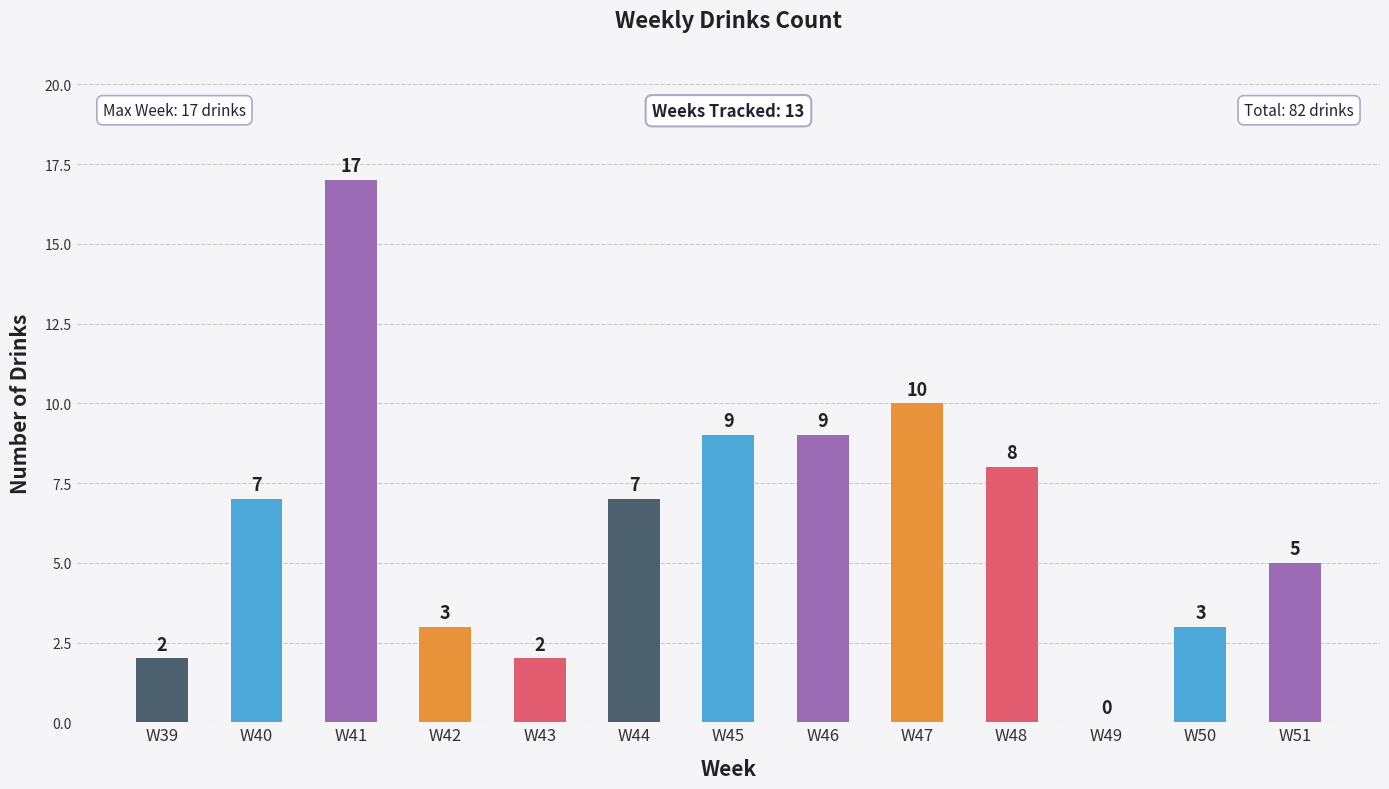

Count the number of data series in this chart.

1